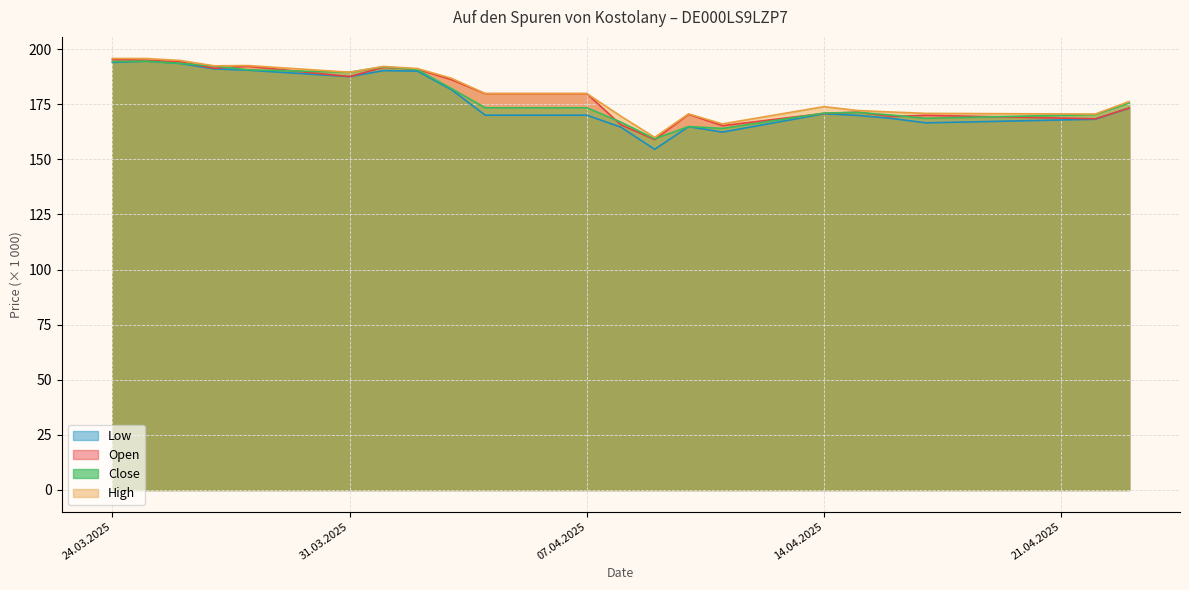

How many interior local valleys does the Close series have?

4